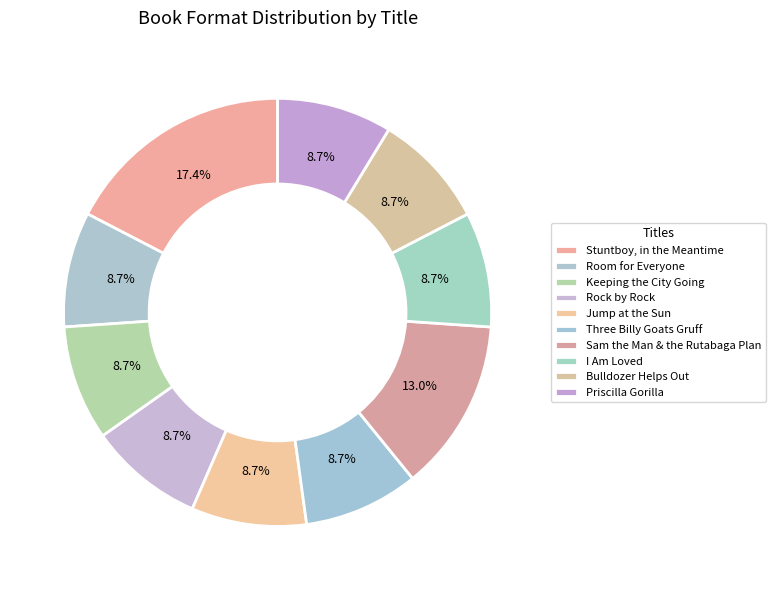

How many slices are in this pie chart?

10